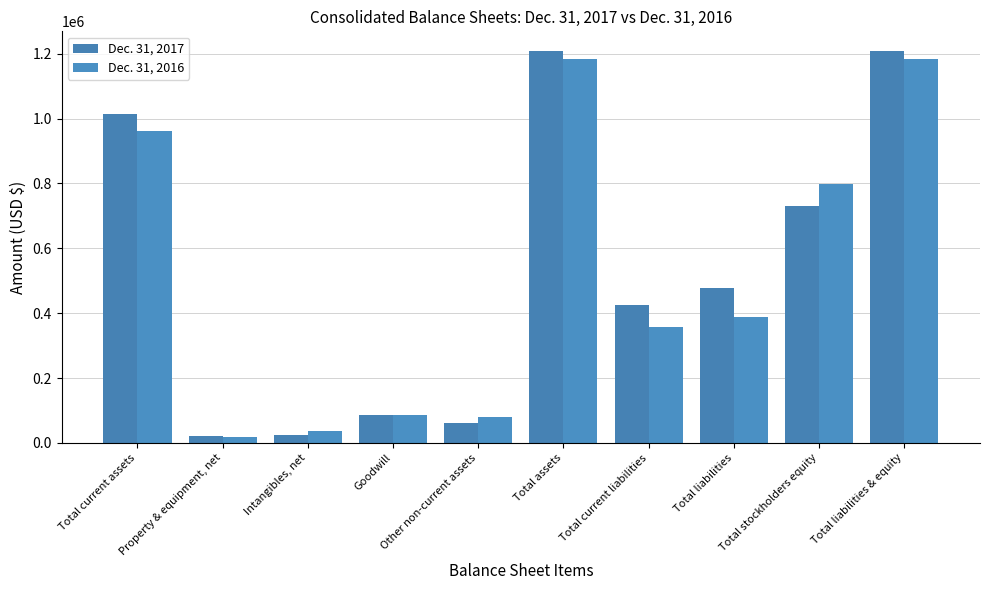

Which category has the lowest value in the Dec. 31, 2016 series?

Property & equipment, net